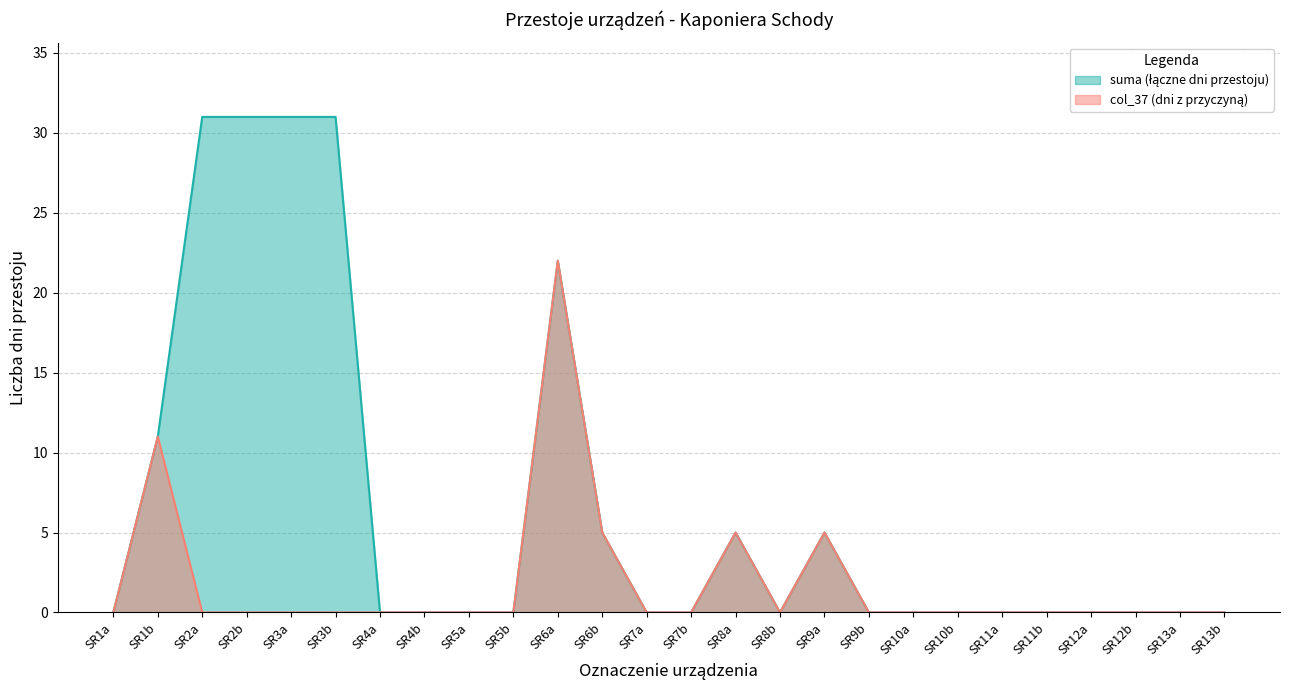

True or false: suma and col_37 cross at least once.

False